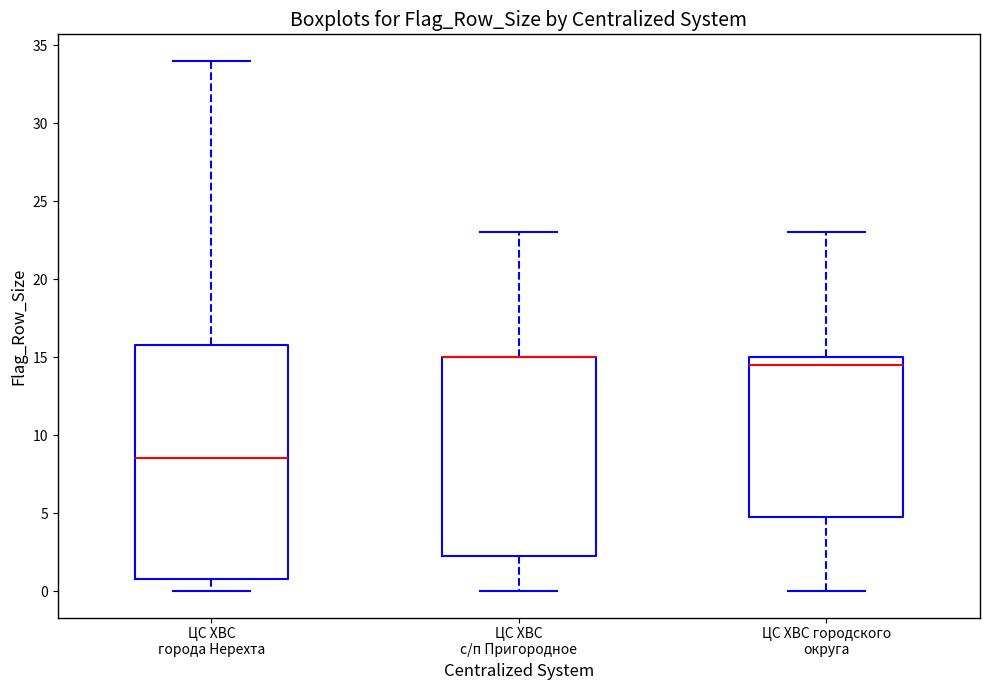

Where does the median line of the box for ЦС ХВС города Нерехта sit on the y-axis? The values are not printed on the chart, so give them approximately, as read against the axis.

8.5